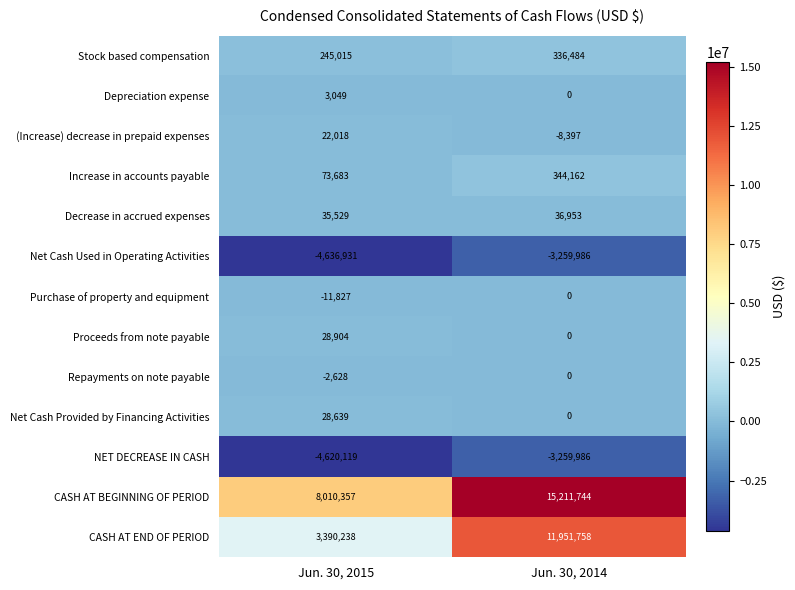

List the labels in order of Decrease in accrued expenses value, smallest first.

Jun. 30, 2015, Jun. 30, 2014